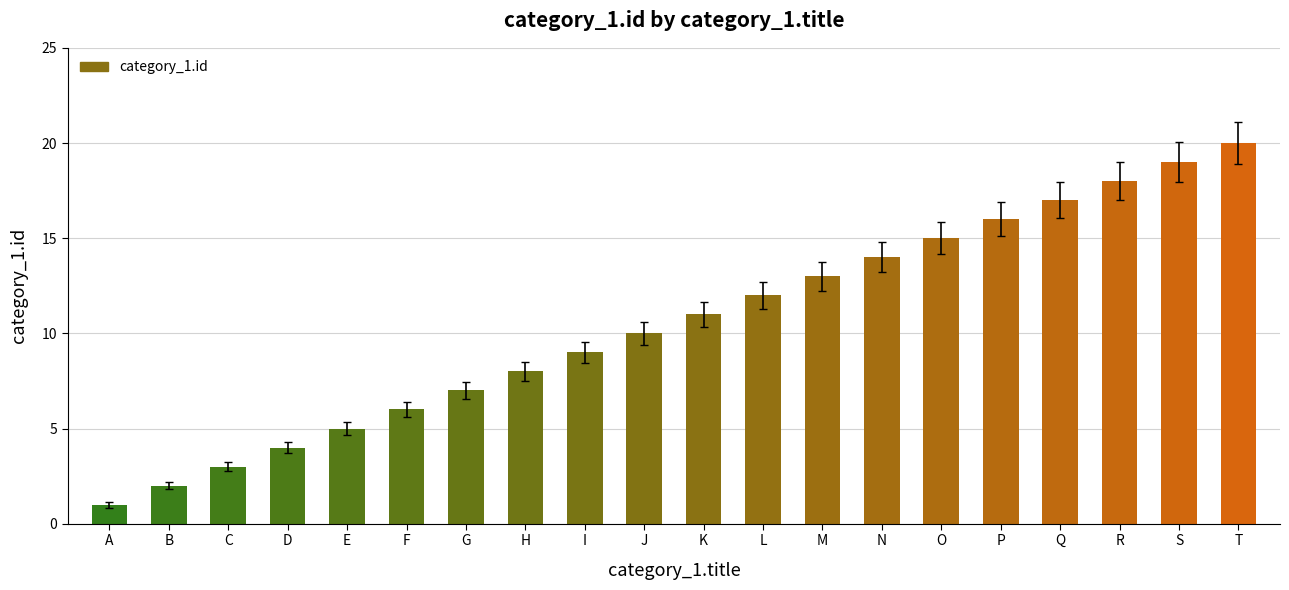

What is the difference between the maximum and minimum values?

19